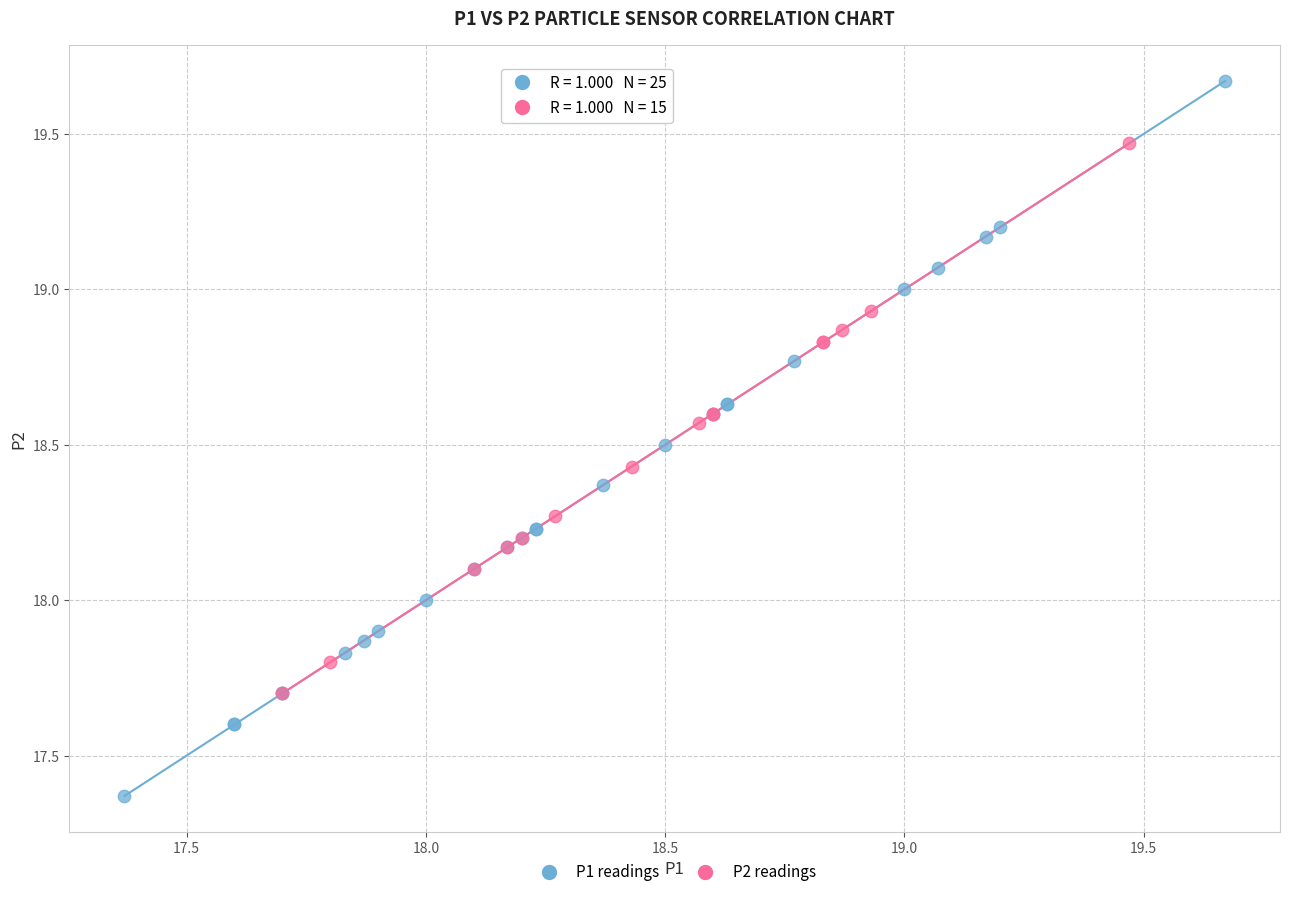

Which series contains the lowest Y value?

P1 readings